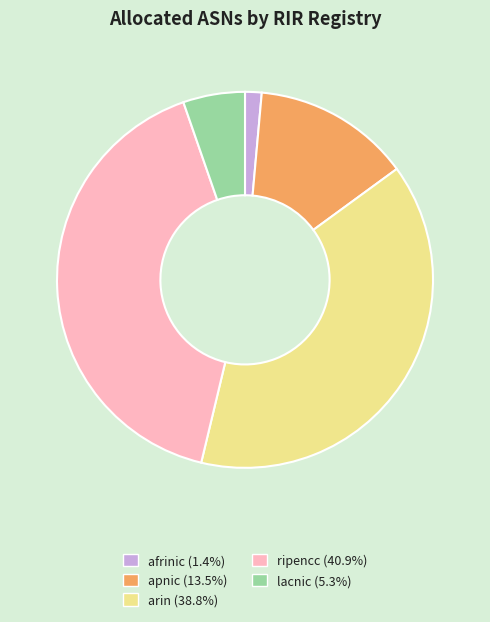

Is the sum of lacnic and apnic greater than half?

No